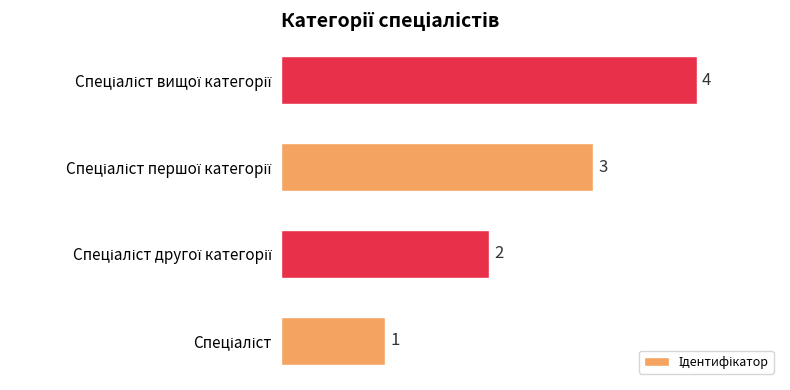

What is the difference between the maximum and minimum values?

3